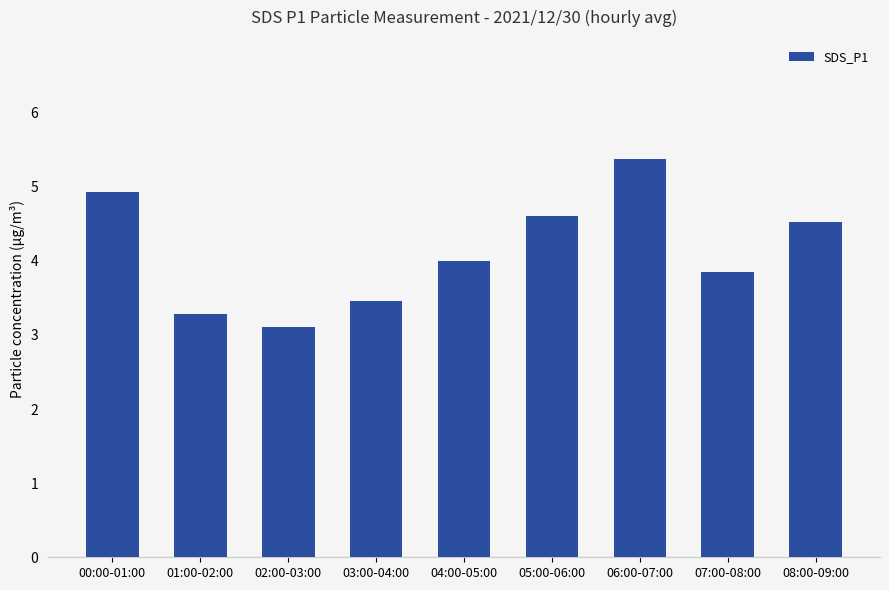

What is the sum of the values at 00:00-01:00 and 04:00-05:00?

8.9